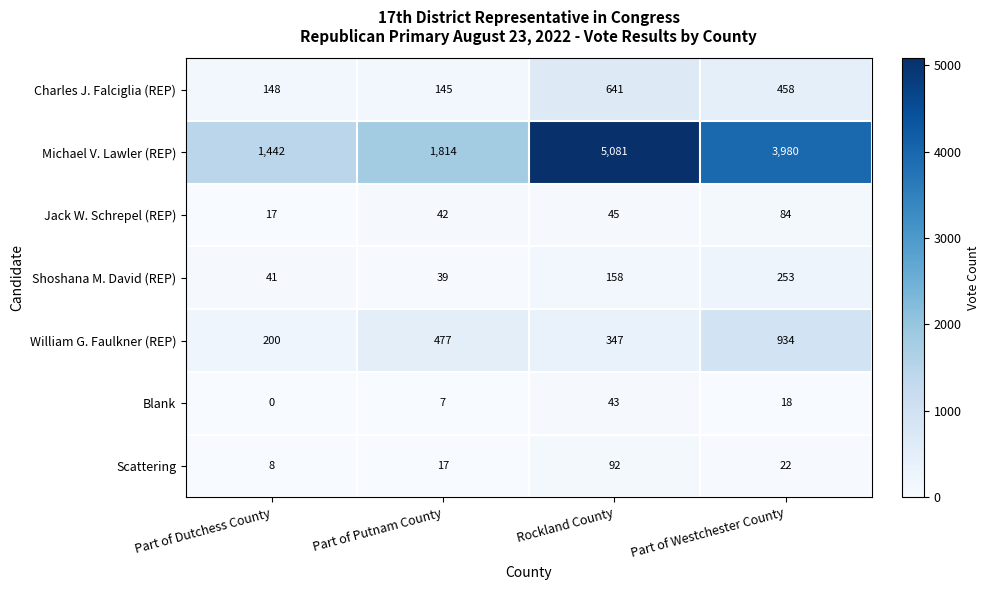

How many data points does each series have?

4